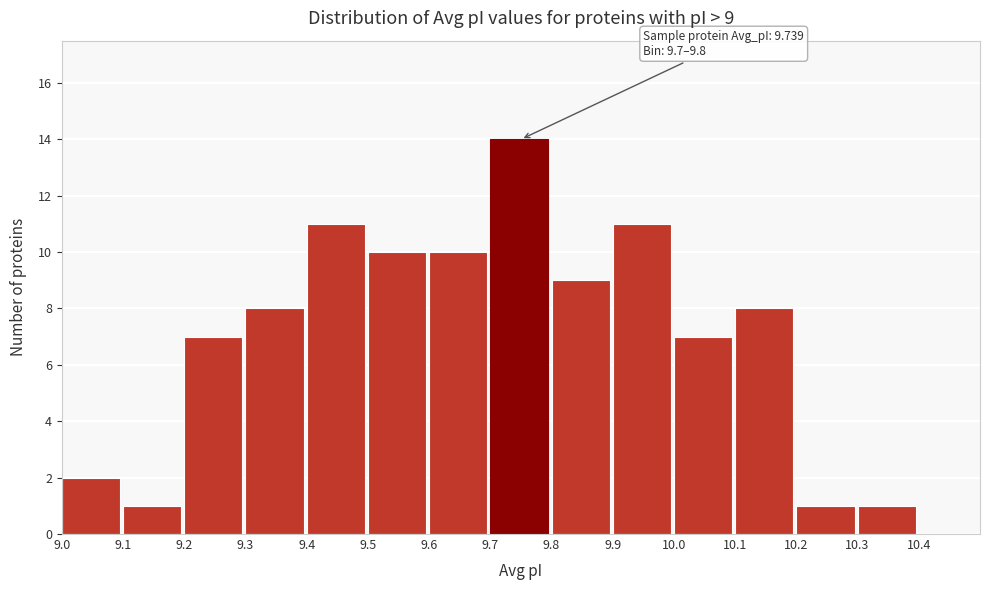

Over which range of the x-axis is the bar tallest?

9.7 to 9.8